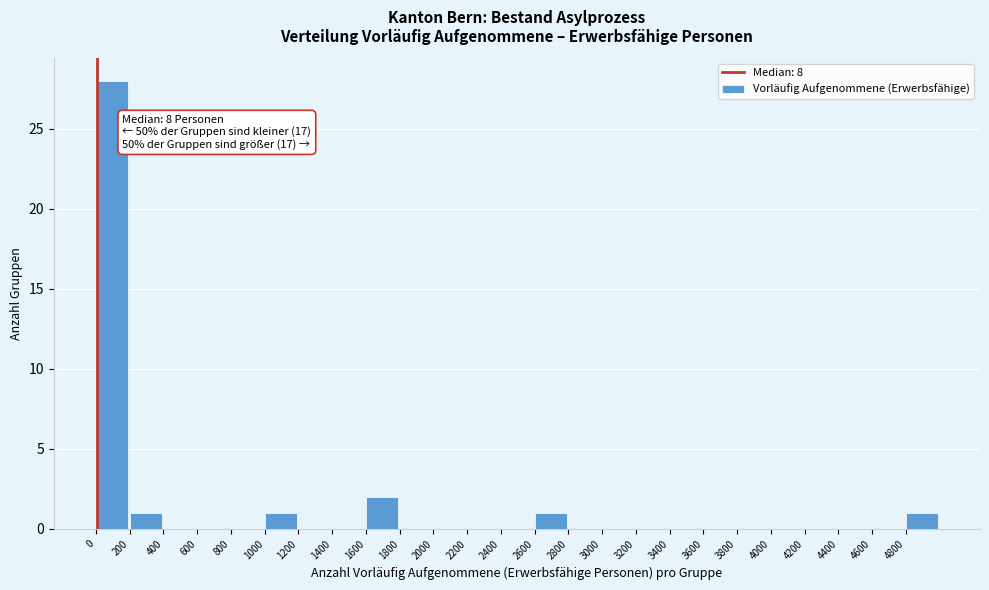

Which range on the x-axis has the tallest bar?

0 to 200